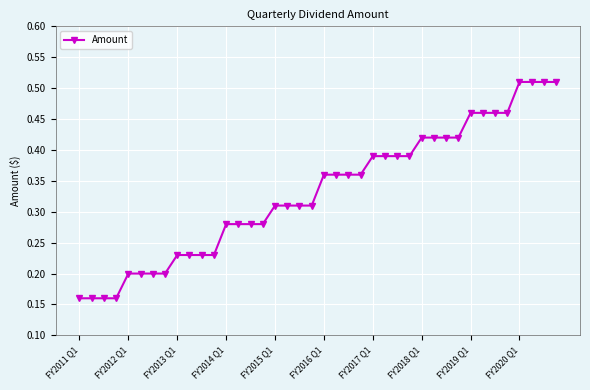

Count the values in the range 0 to 1.

40